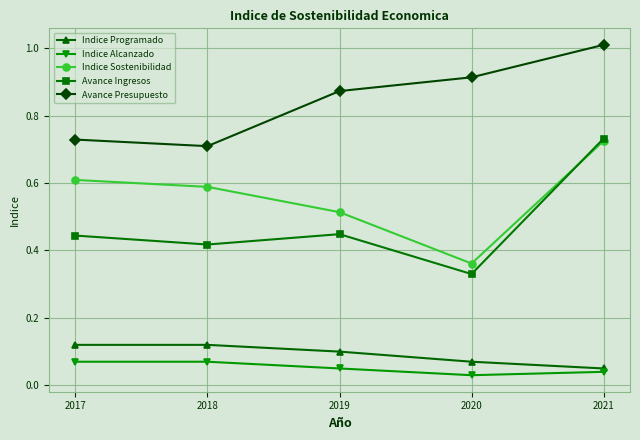

How many lines are shown in the chart?

5